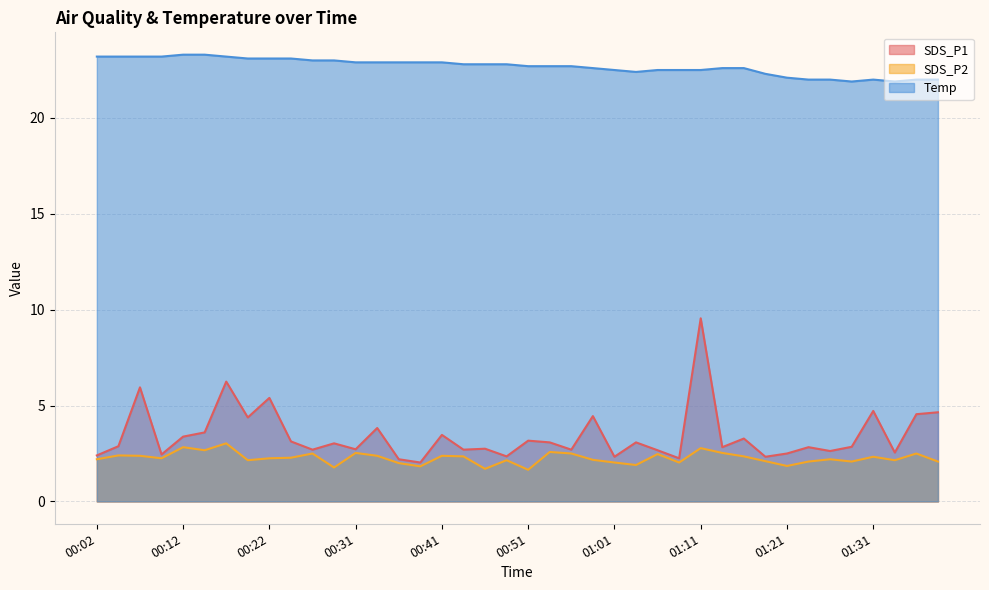

What position from the left is 00:29?

12